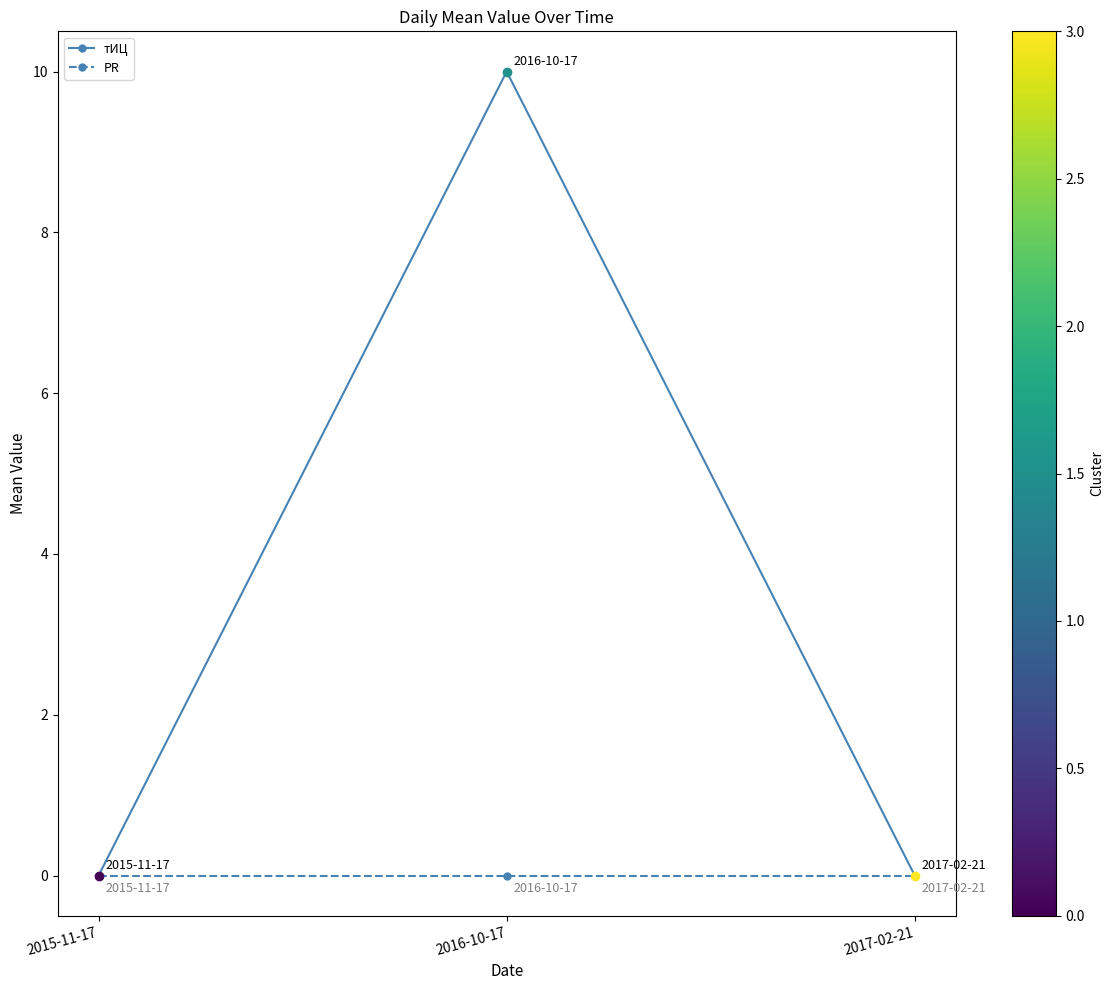

What is the label of the 3rd point from the left?

2017-02-21